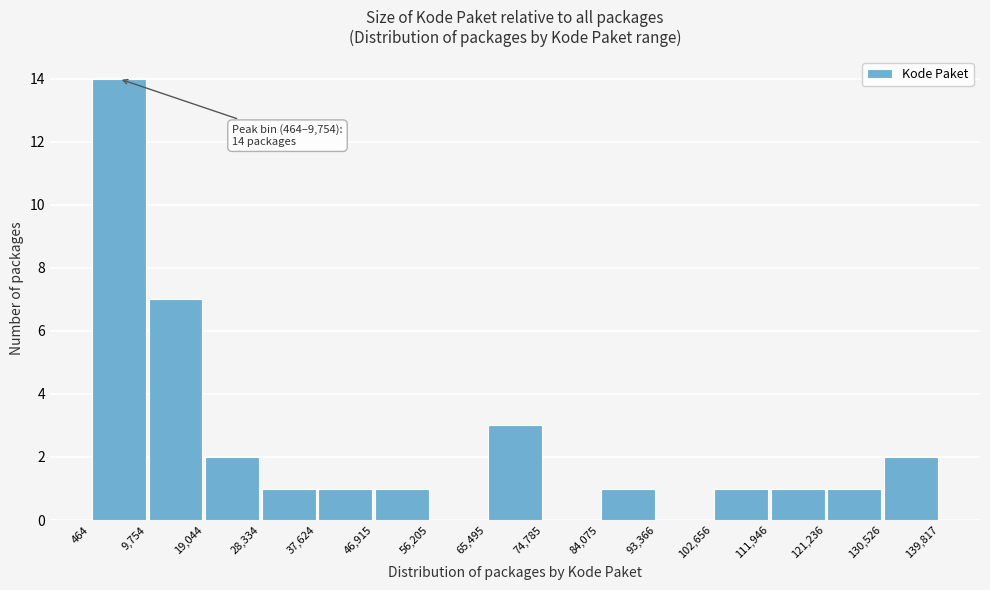

Which range on the x-axis has the tallest bar?

464 to 9,754